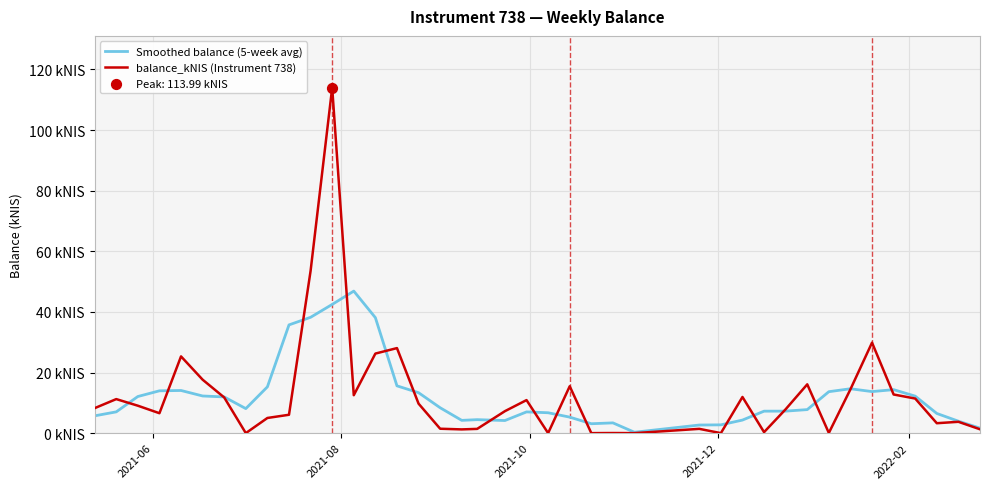

Does the chart have visible grid lines?

Yes